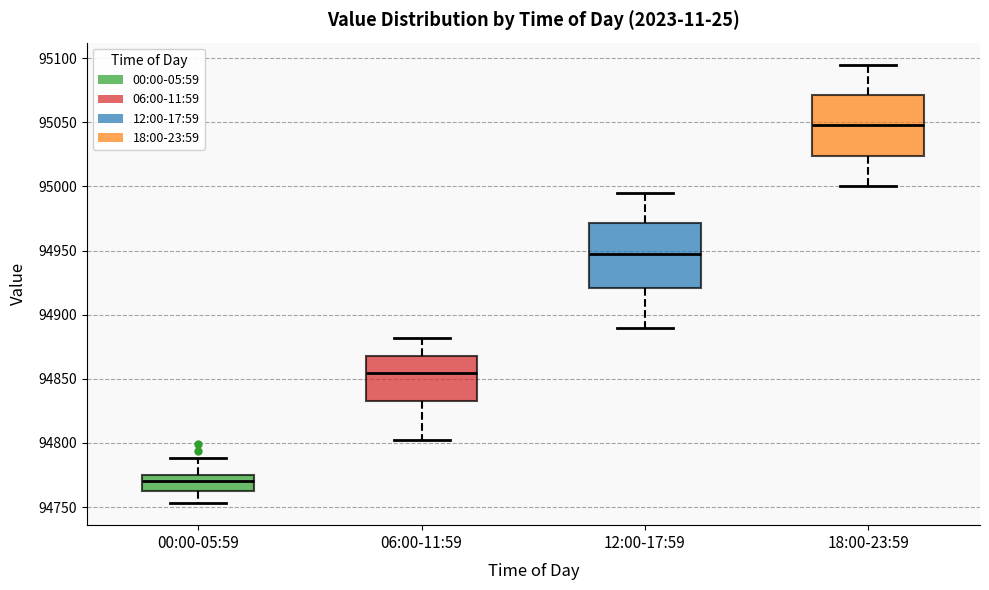

Where does the median line of the box for 00:00-05:59 sit on the y-axis? The values are not printed on the chart, so give them approximately, as read against the axis.

94770